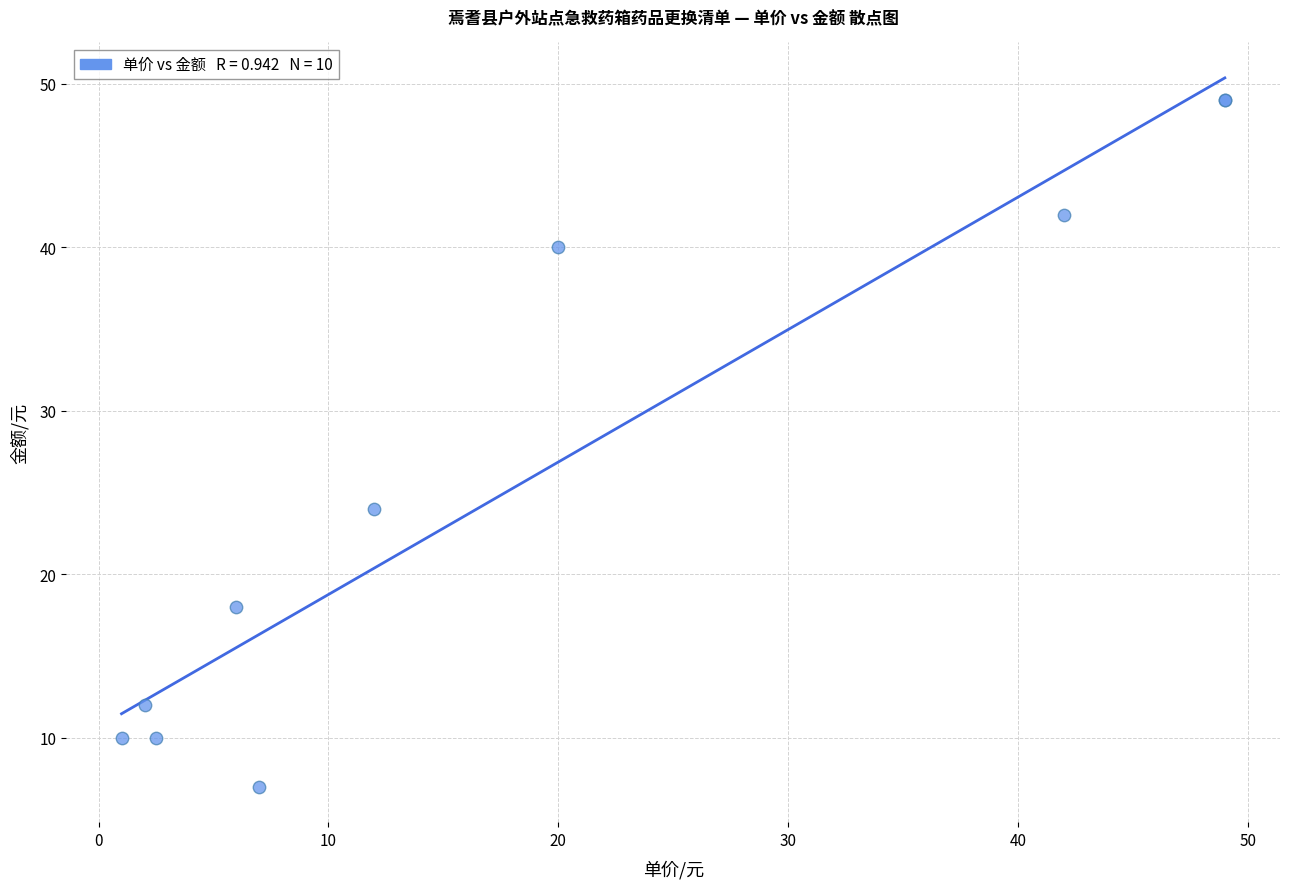

What Y value in the scatter plot is closest to 28?

24